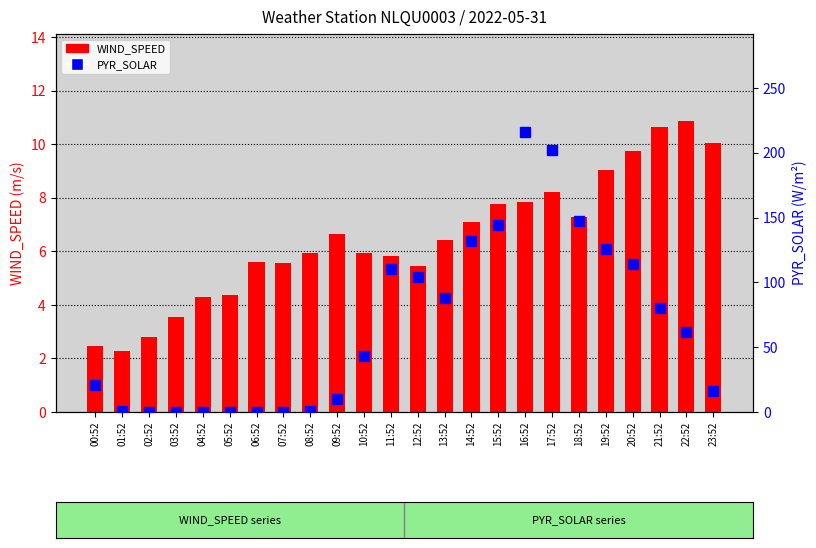

Reading right to left, transcribe all the data shown in this chart.

WIND_SPEED: 10.1	10.9	10.6	9.8	9.0	7.3	8.2	7.8	7.8	7.1	6.4	5.4	5.8	5.9	6.6	5.9	5.6	5.6	4.4	4.3	3.6	2.8	2.3	2.5
PYR_SOLAR: 16.0	62.0	80.0	114.0	126.0	147.0	202.0	216.0	144.0	132.0	88.0	104.0	110.0	43.0	10.0	1.0	0.0	0.0	0.0	0.0	0.0	0.0	1.0	21.0